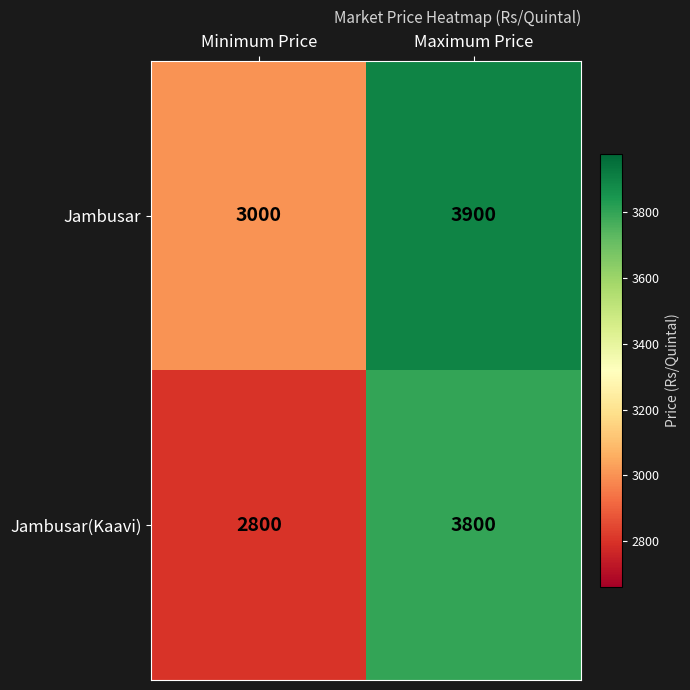

What is the sum of the Jambusar values at Maximum Price and Minimum Price?

6900